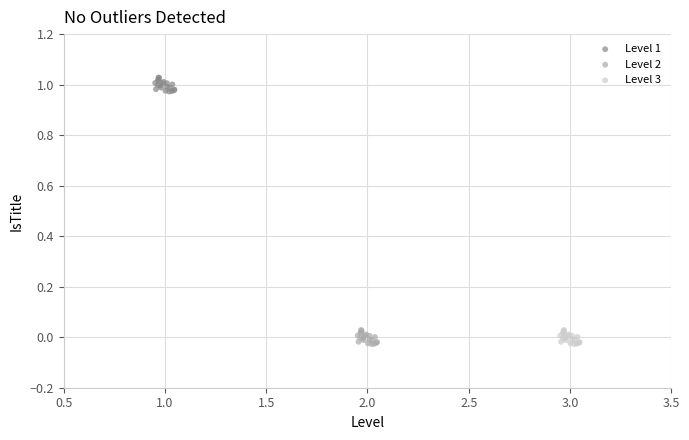

Which series reaches the maximum Y coordinate?

Level 1